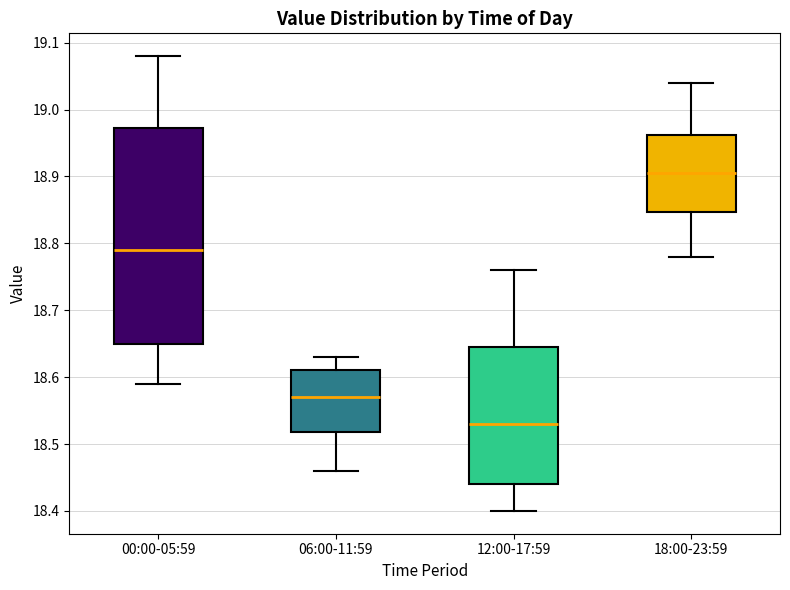

Which box has the lowest median line?

12:00-17:59